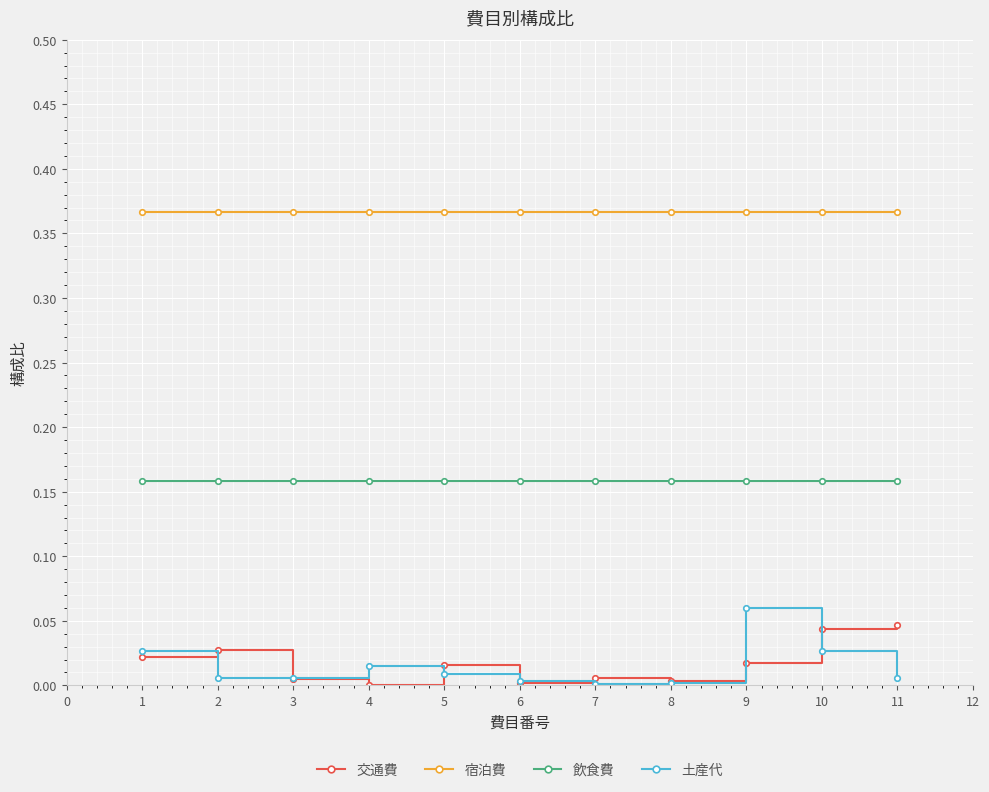

Which series has the largest total across all categories?

宿泊費